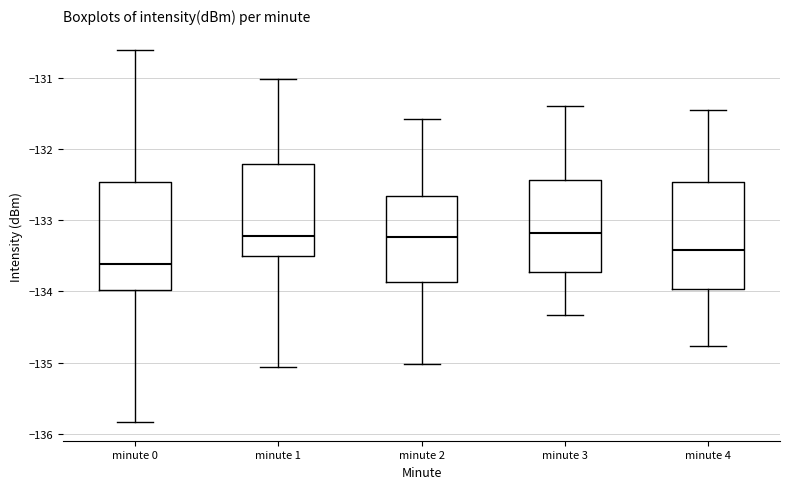

Where does the upper whisker of the box for minute 0 end on the y-axis? The values are not printed on the chart, so give them approximately, as read against the axis.

-130.6